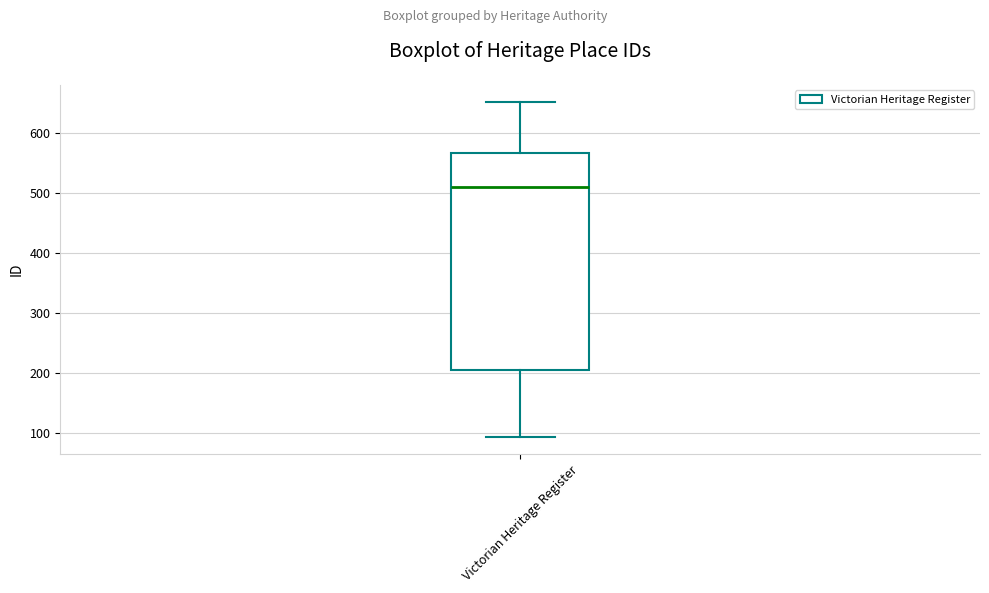

Transcribe this box plot: give where the median line is, the range the box spans, and where the two whiskers end, as read against the y-axis. The values are not printed on the chart, so give them approximately, as read against the axis.

median 510, box 210 to 570, whiskers 90 to 650